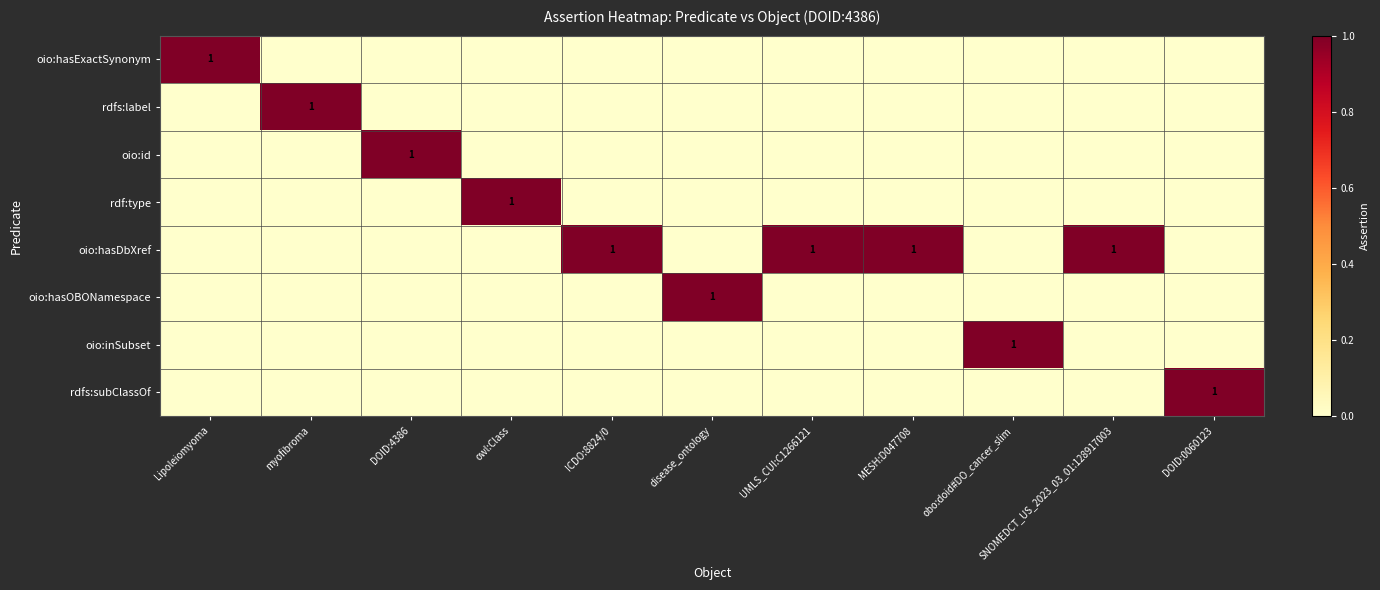

Which category has the lowest value across all series?

myofibroma